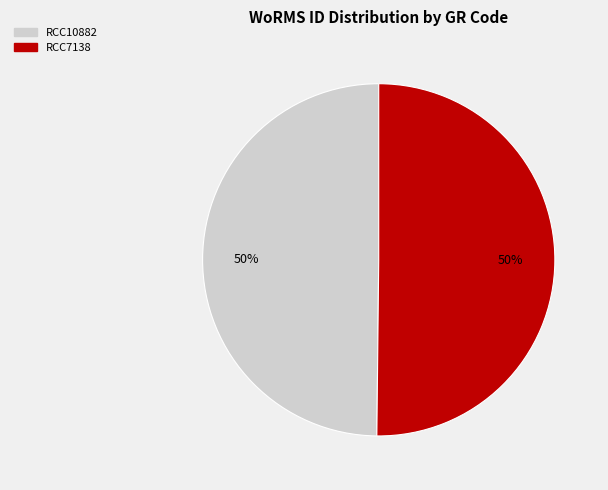

Combined, do RCC10882 and RCC7138 account for over 50%?

Yes